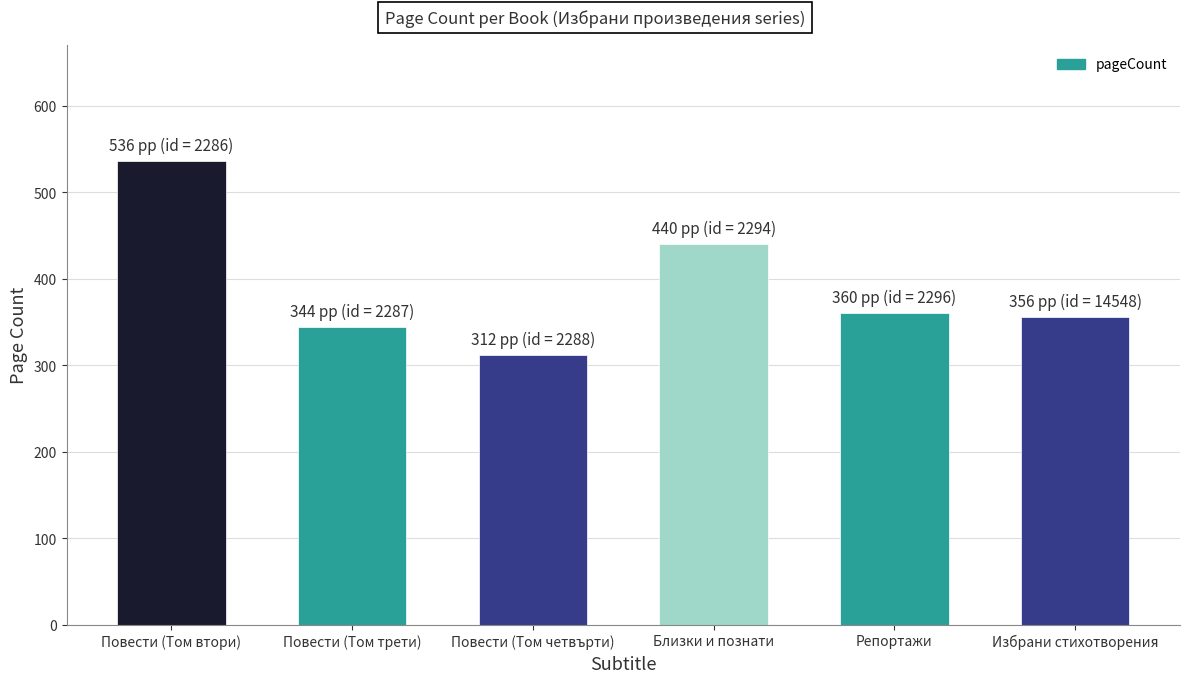

What is the sum of the values at Близки и познати and Повести (Том втори)?

976